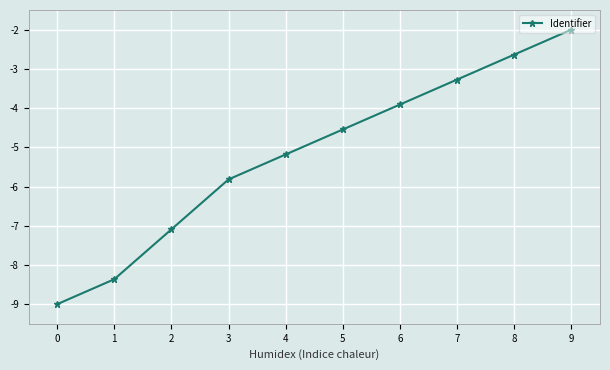

Rank the categories by value from lowest to highest.

0, 1, 2, 3, 4, 5, 6, 7, 8, 9